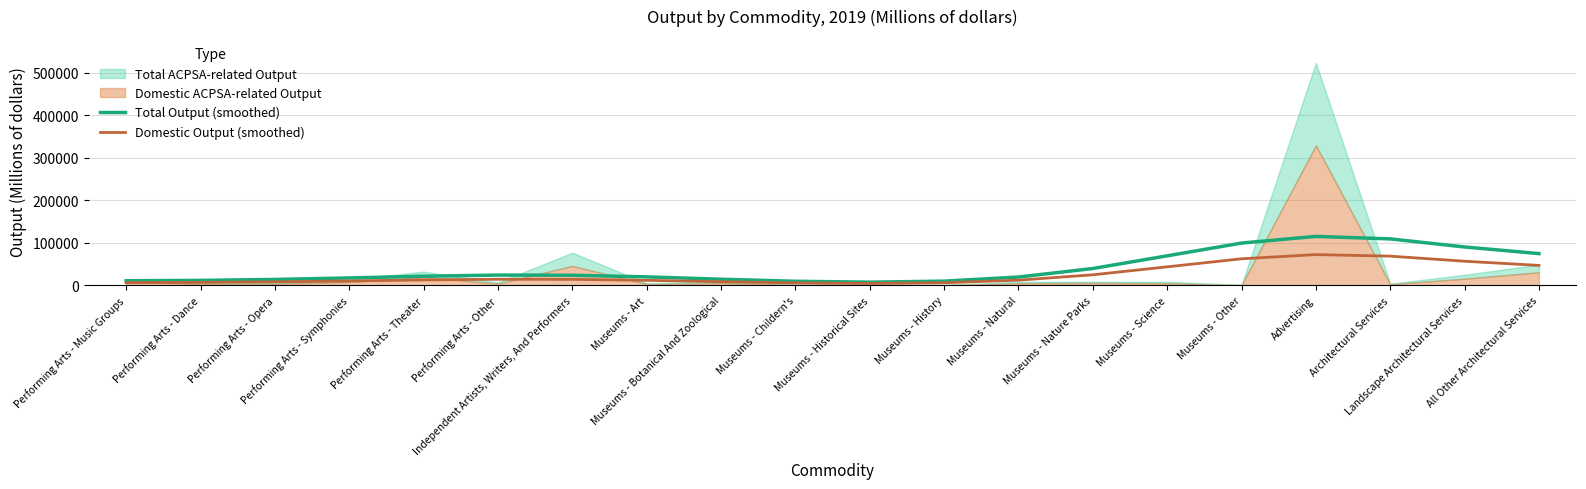

The value of Domestic Output (smoothed) at Museums - Other is 62550. True or false?

True